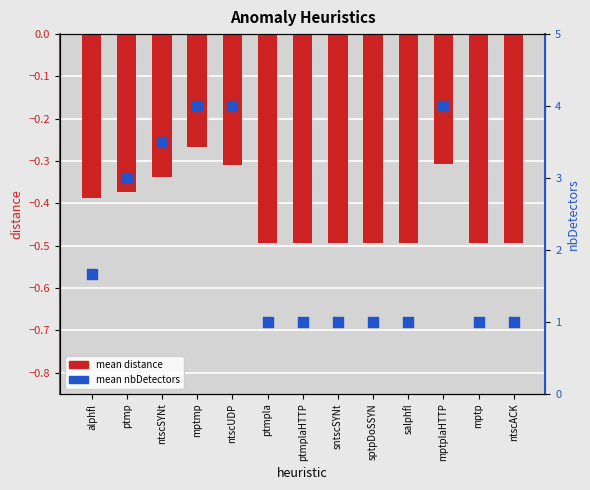

Which series contains the lowest Y value?

mean distance